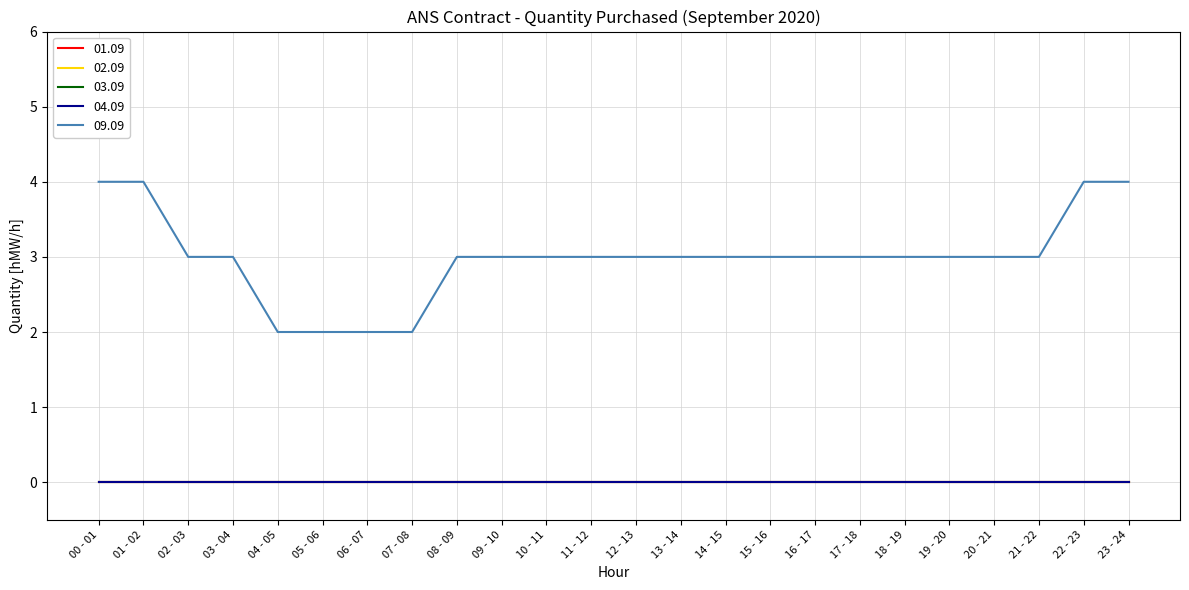

Which has a higher value, 16 - 17 or 12 - 13?

16 - 17